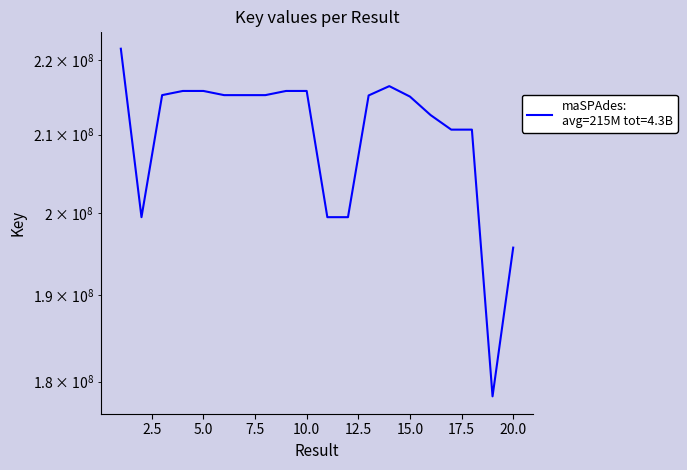

Rank the categories by value from highest to lowest.

1, 14, 4, 9, 5, 10, 3, 8, 6, 7, 13, 15, 16, 18, 17, 2, 11, 12, 20, 19